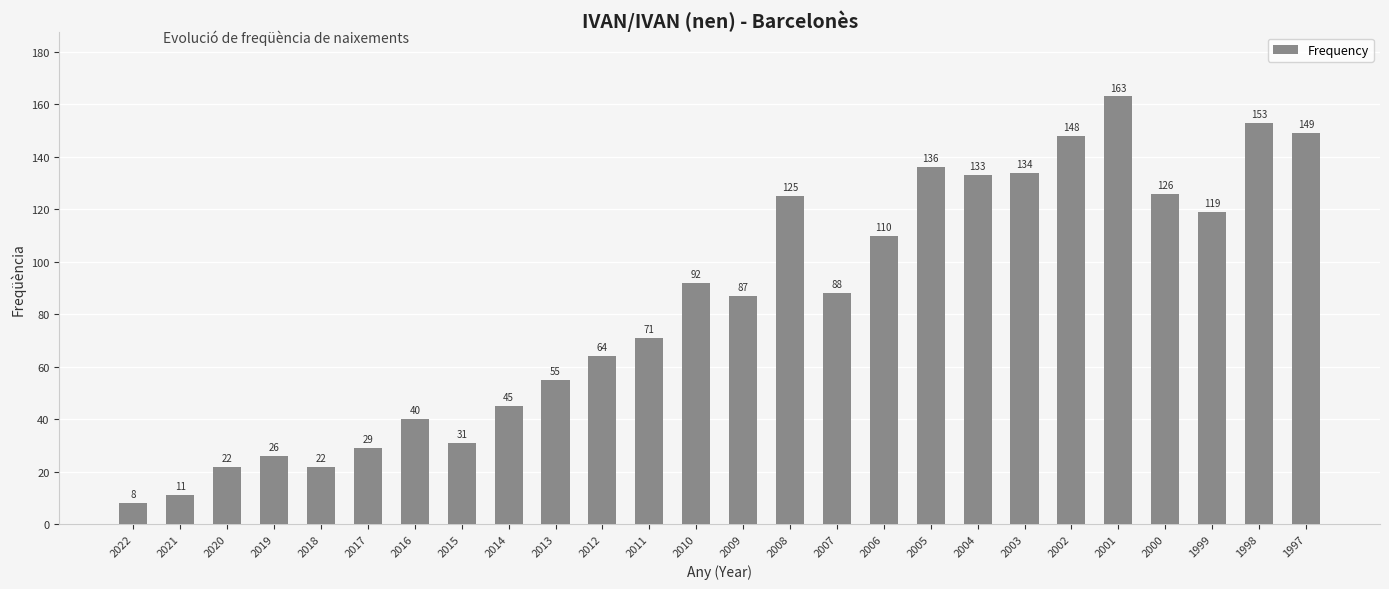

What is the difference between the values at 2010 and 1997?

57